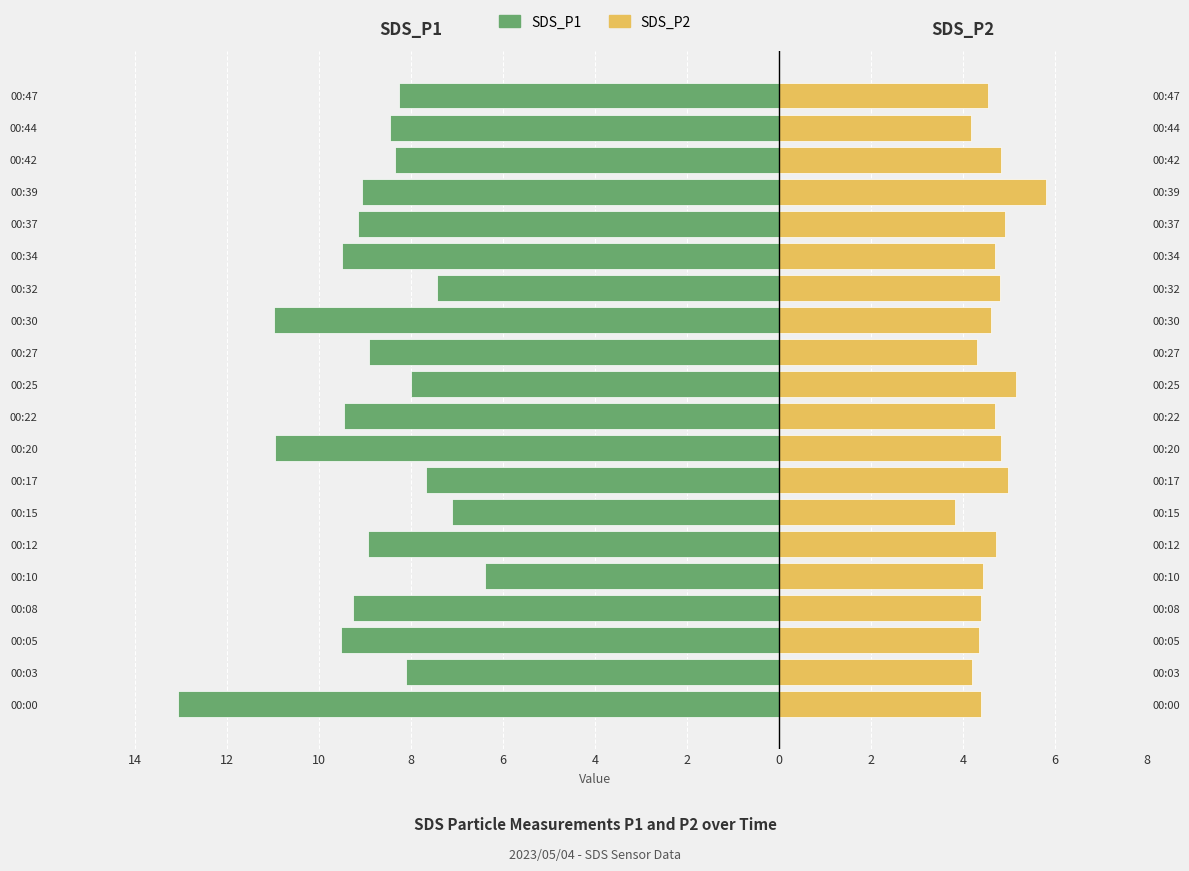

What are all the series names shown in the legend?

SDS_P1, SDS_P2